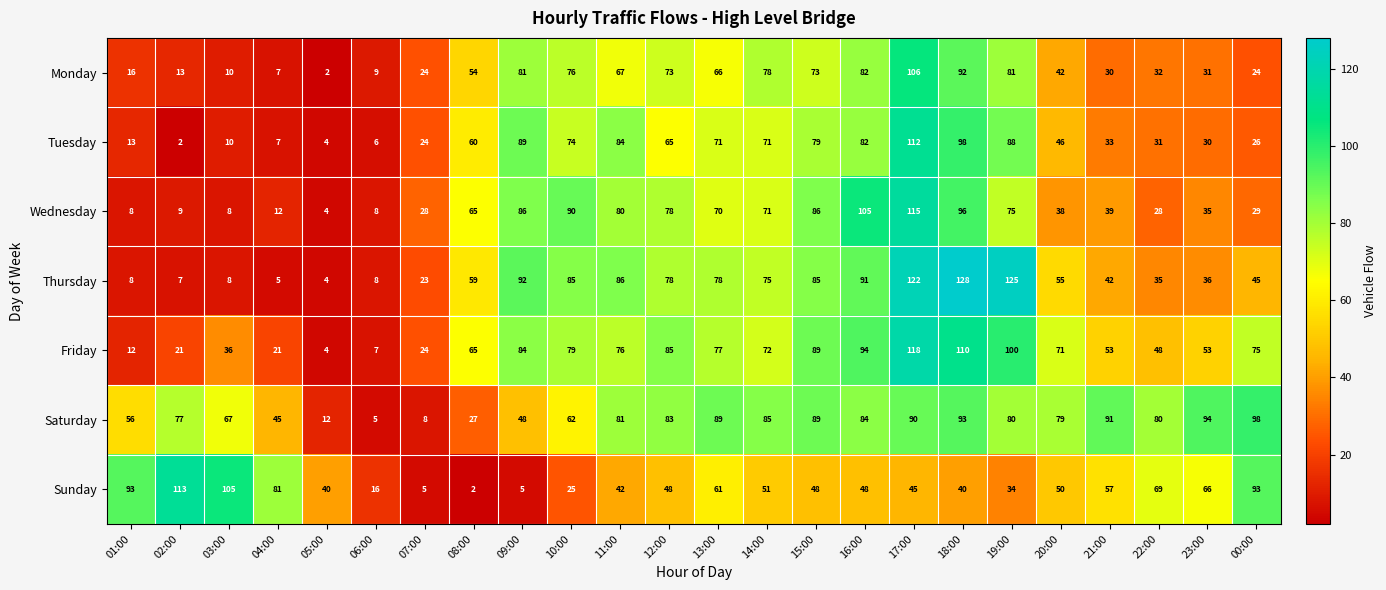

At which label does Sunday first exceed 48?

01:00